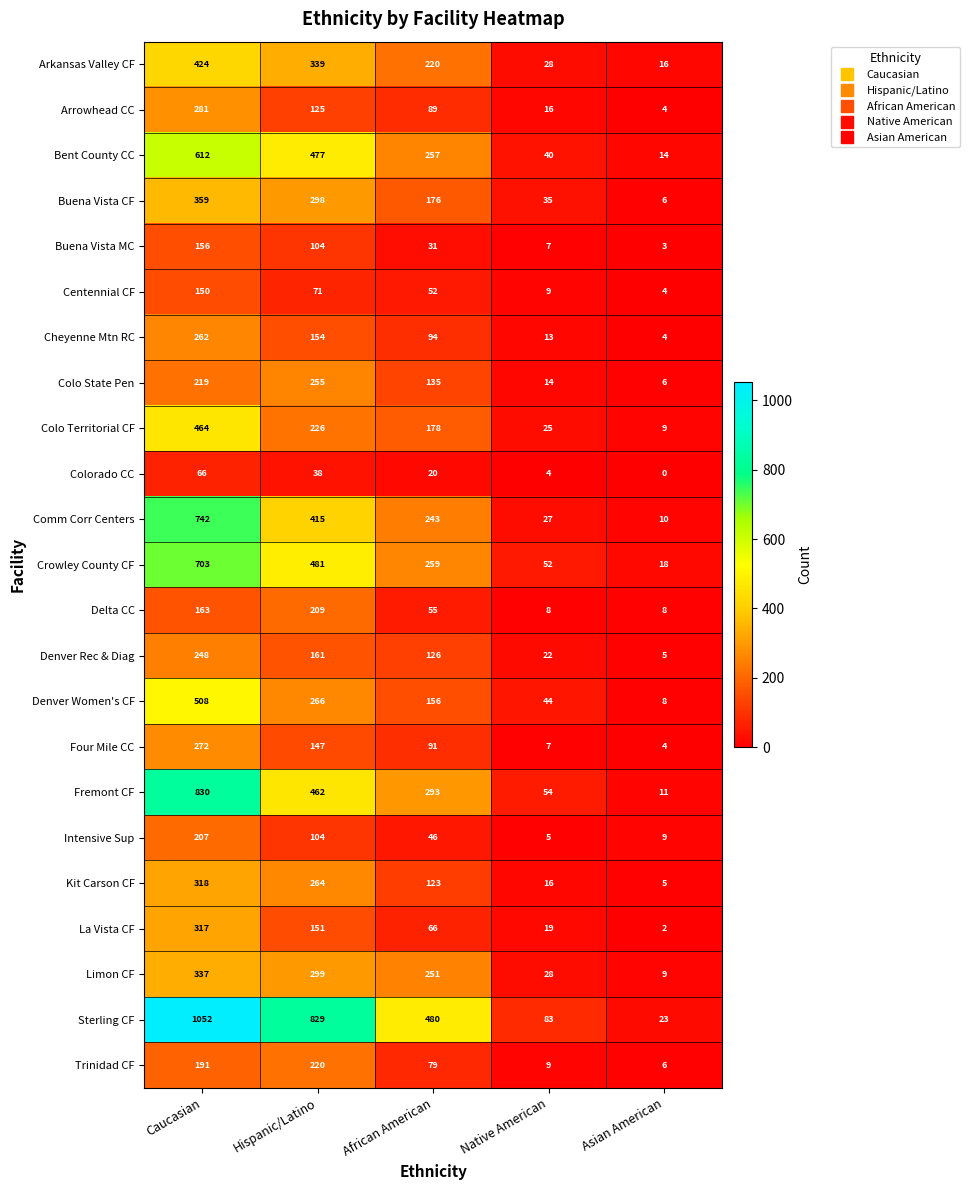

How many data points does each series have?

5